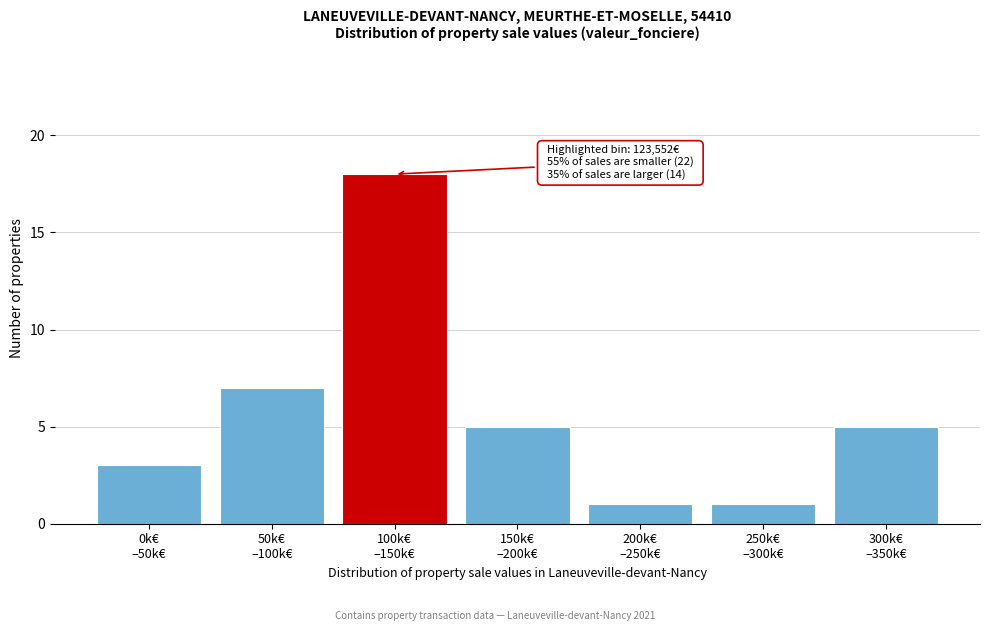

Reading right to left, what are all the values shown in this chart?

5	1	1	5	18	7	3